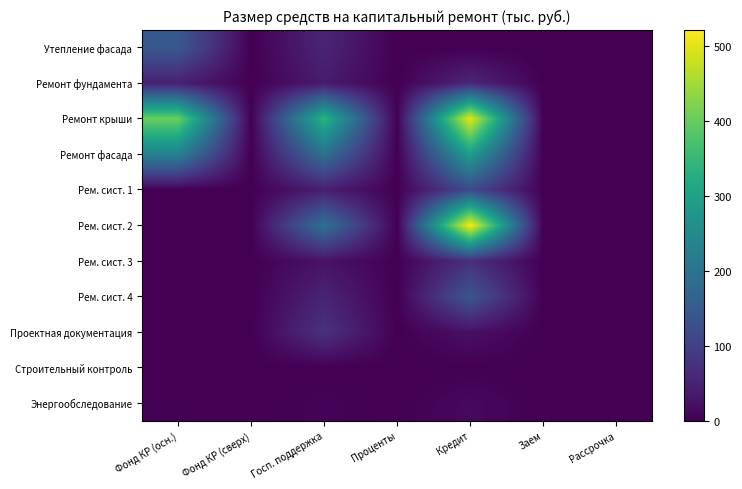

Reading right to left, transcribe all the data shown in this chart.

Утепление фасада: Рассрочка=0.0	Заем=0.0	Кредит=0.0	Проценты=0.0	Госп. поддержка=53.3	Фонд КР (сверх)=0.0	Фонд КР (осн.)=143.4
Ремонт фундамента: Рассрочка=0.0	Заем=0.0	Кредит=57.4	Проценты=0.0	Госп. поддержка=38.5	Фонд КР (сверх)=0.0	Фонд КР (осн.)=46.2
Ремонт крыши: Рассрочка=0.0	Заем=0.0	Кредит=502.0	Проценты=0.0	Госп. поддержка=337.2	Фонд КР (сверх)=0.0	Фонд КР (осн.)=404.5
Ремонт фасада: Рассрочка=0.0	Заем=0.0	Кредит=290.5	Проценты=0.0	Госп. поддержка=192.6	Фонд КР (сверх)=0.0	Фонд КР (осн.)=227.2
Рем. сист. 1: Рассрочка=0.0	Заем=0.0	Кредит=117.0	Проценты=0.0	Госп. поддержка=43.5	Фонд КР (сверх)=0.0	Фонд КР (осн.)=0.0
Рем. сист. 2: Рассрочка=0.0	Заем=0.0	Кредит=521.3	Проценты=0.0	Госп. поддержка=193.9	Фонд КР (сверх)=0.0	Фонд КР (осн.)=0.0
Рем. сист. 3: Рассрочка=0.0	Заем=0.0	Кредит=70.9	Проценты=0.0	Госп. поддержка=26.4	Фонд КР (сверх)=0.0	Фонд КР (осн.)=0.0
Рем. сист. 4: Рассрочка=0.0	Заем=0.0	Кредит=140.4	Проценты=0.0	Госп. поддержка=52.2	Фонд КР (сверх)=0.0	Фонд КР (осн.)=0.0
Проектная документация: Рассрочка=0.0	Заем=0.0	Кредит=23.1	Проценты=0.0	Госп. поддержка=75.0	Фонд КР (сверх)=0.0	Фонд КР (осн.)=0.0
Строительный контроль: Рассрочка=0.0	Заем=0.0	Кредит=0.1	Проценты=0.0	Госп. поддержка=0.0	Фонд КР (сверх)=0.0	Фонд КР (осн.)=0.0
Энергообследование: Рассрочка=0.0	Заем=0.0	Кредит=12.4	Проценты=0.0	Госп. поддержка=5.4	Фонд КР (сверх)=0.0	Фонд КР (осн.)=2.1